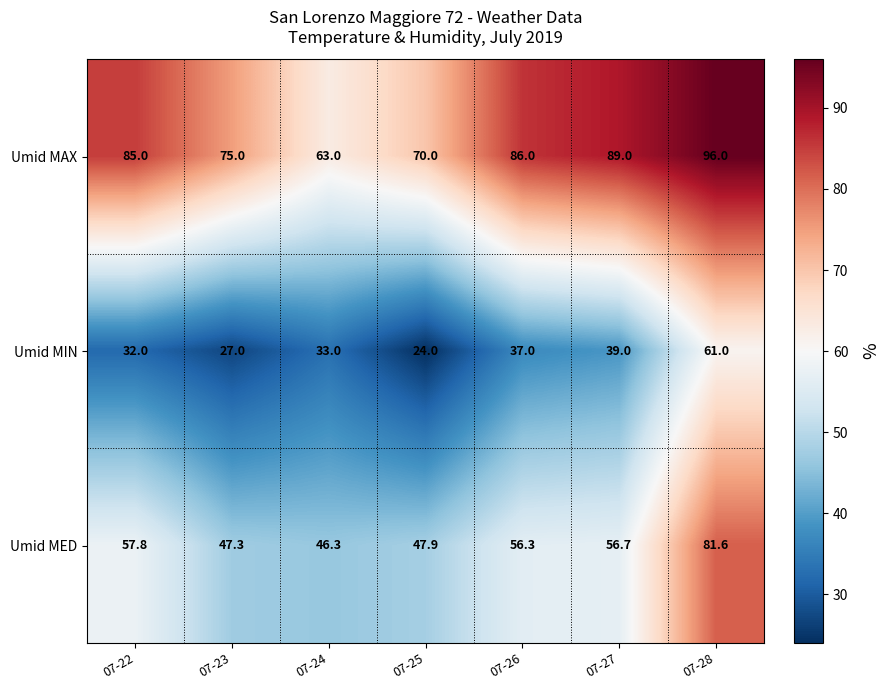

What is the difference between the highest and lowest values at 07-26?

49.0